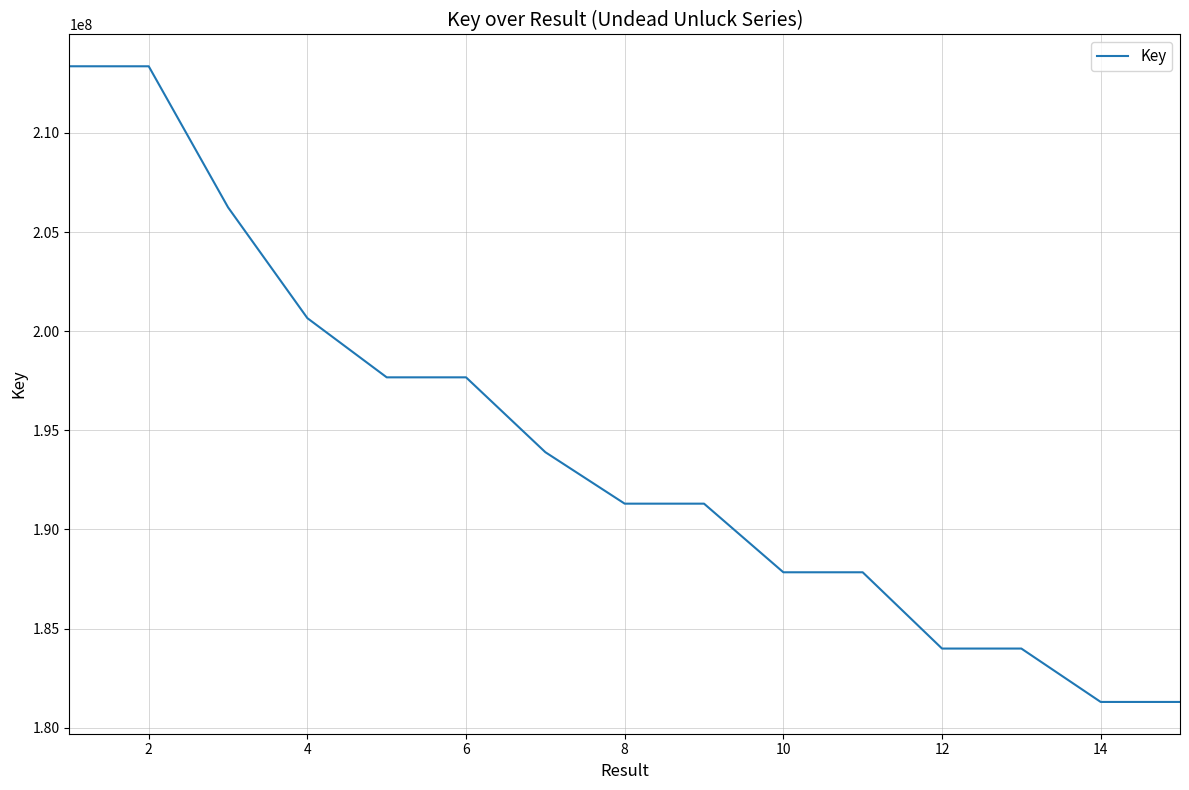

What is the difference between the maximum and minimum values?

32068444